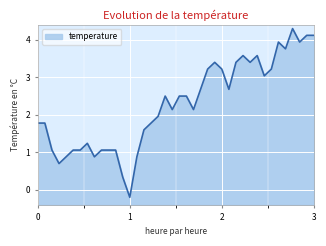

The chart shows a value of 1.4 at 07:17. True or false?

False